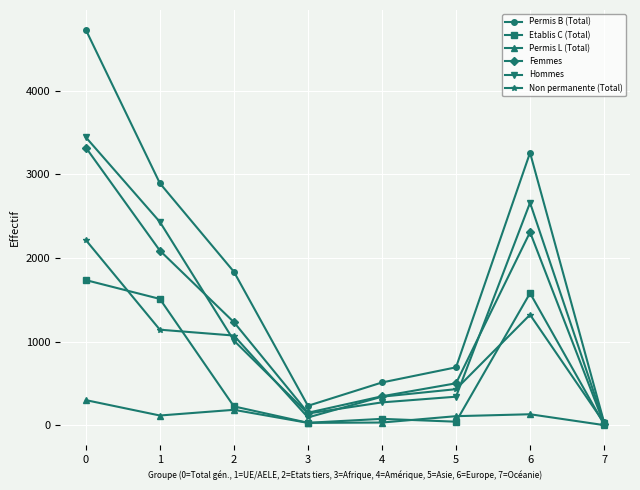

Is the value of Permis L (Total) at 4 greater than the value of Etablis C (Total) at 6?

No